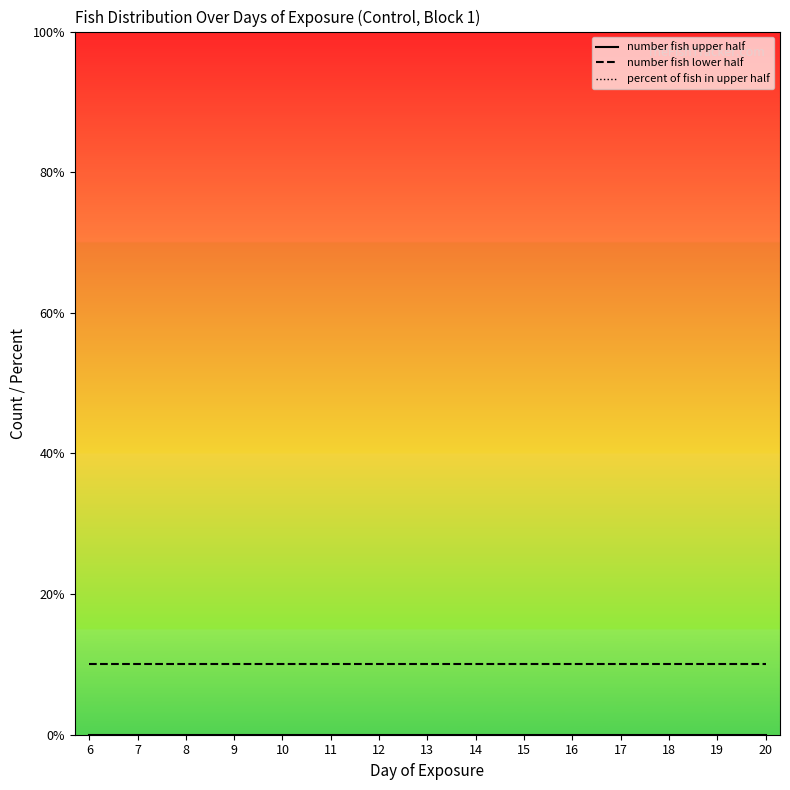

What is the value of the number fish lower half point at the 10th from the left?

10